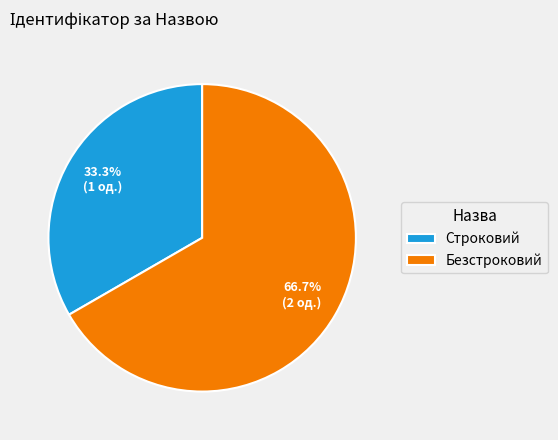

To the nearest percent, what percentage of the pie is Безстроковий?

67%